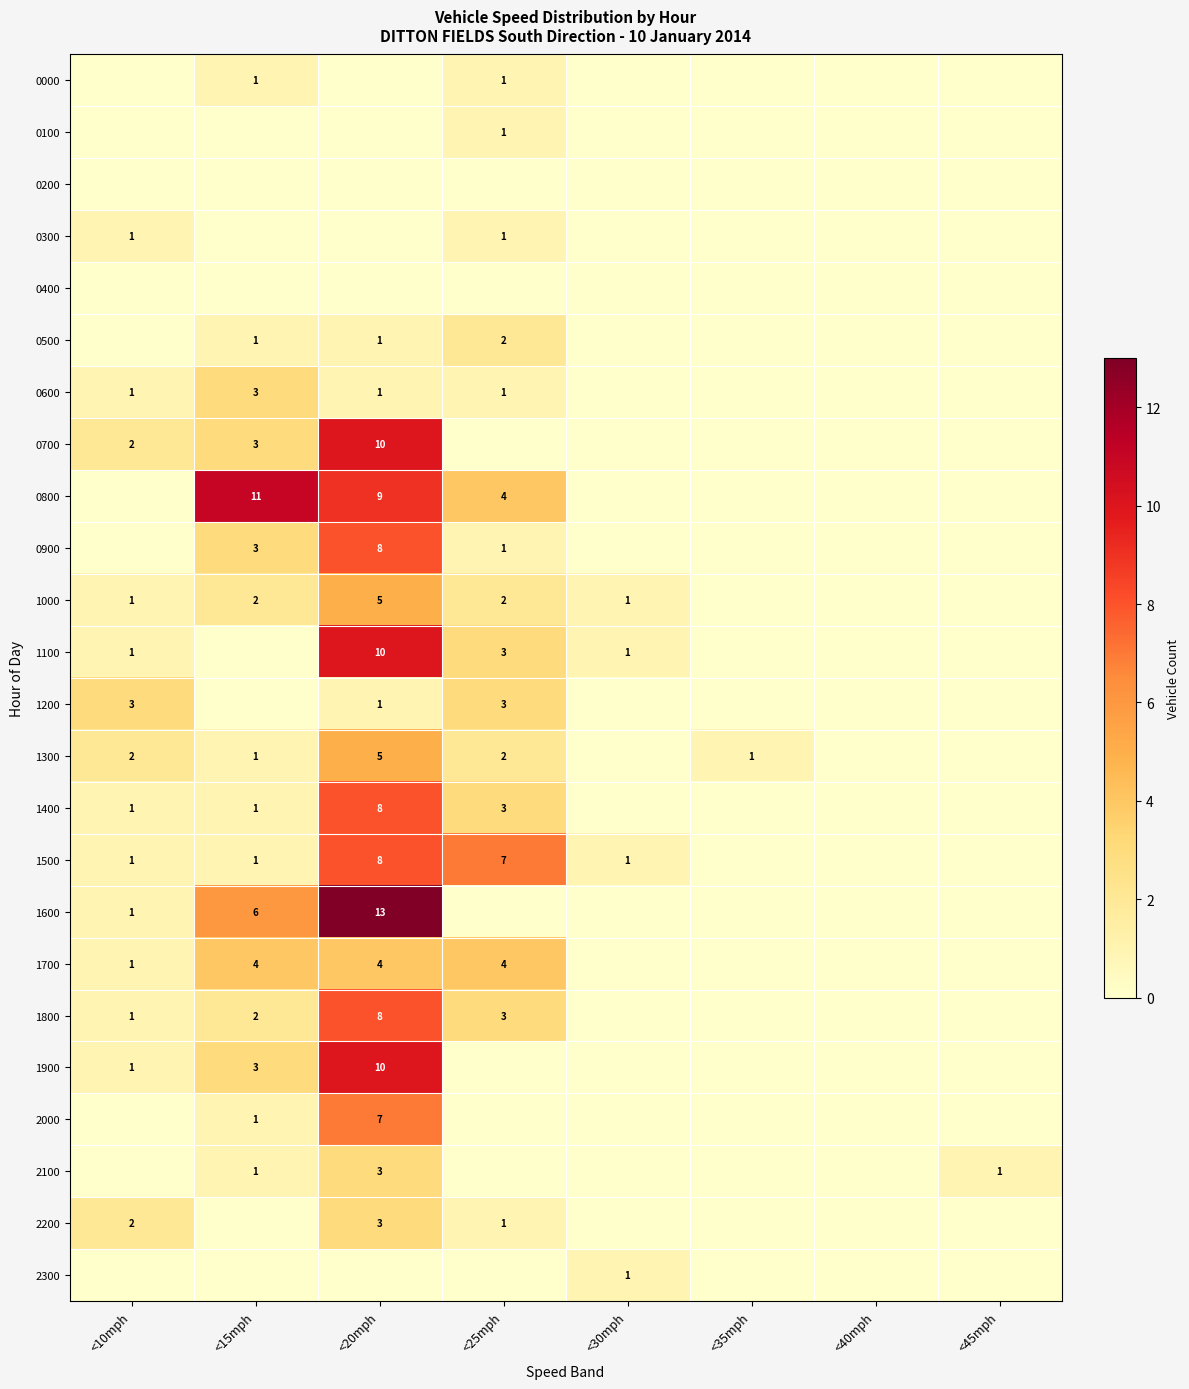

The value of 0800 at <15mph is 3. True or false?

False